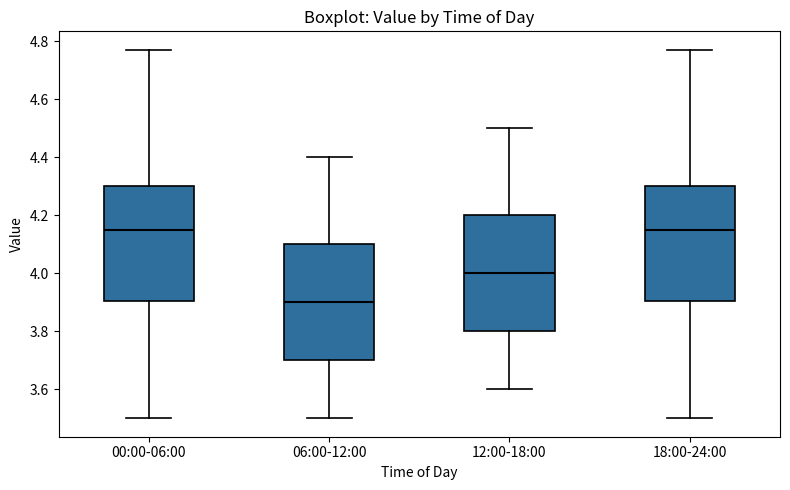

Reading left to right, transcribe this box plot: for each box, give where its median line is, the range the box spans, and where its two whiskers end, as read against the y-axis. The values are not printed on the chart, so give them approximately, as read against the axis.

00:00-06:00: median 4.16, box 3.90 to 4.30, whiskers 3.50 to 4.78
06:00-12:00: median 3.90, box 3.70 to 4.10, whiskers 3.50 to 4.40
12:00-18:00: median 4.00, box 3.80 to 4.20, whiskers 3.60 to 4.50
18:00-24:00: median 4.16, box 3.90 to 4.30, whiskers 3.50 to 4.78